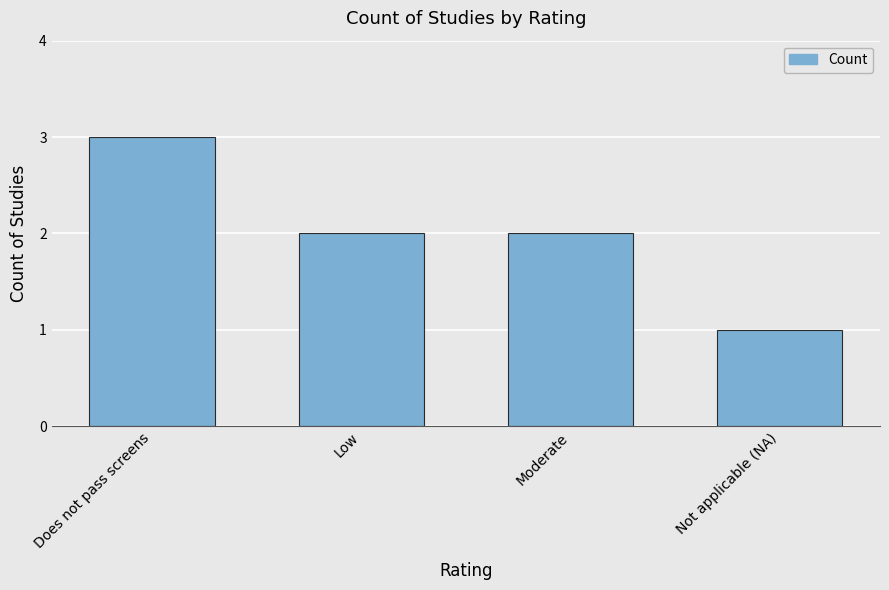

Does the chart contain stacked bars?

No